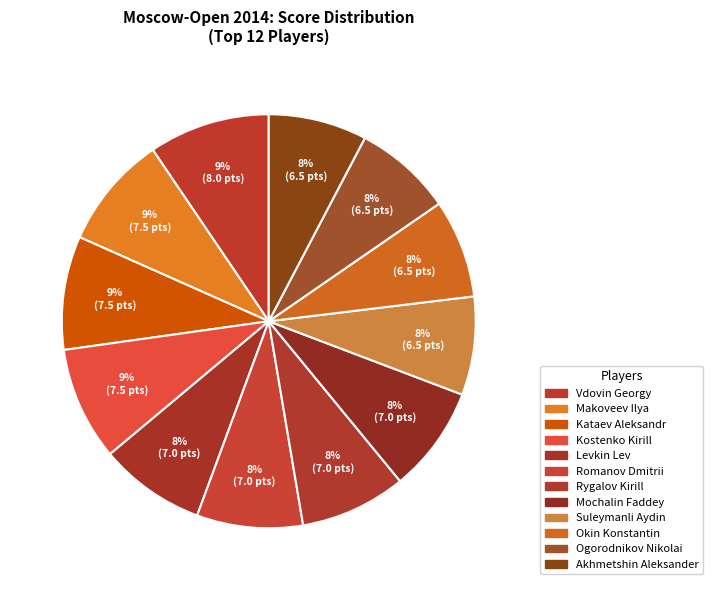

Count the number of slices in the pie.

12